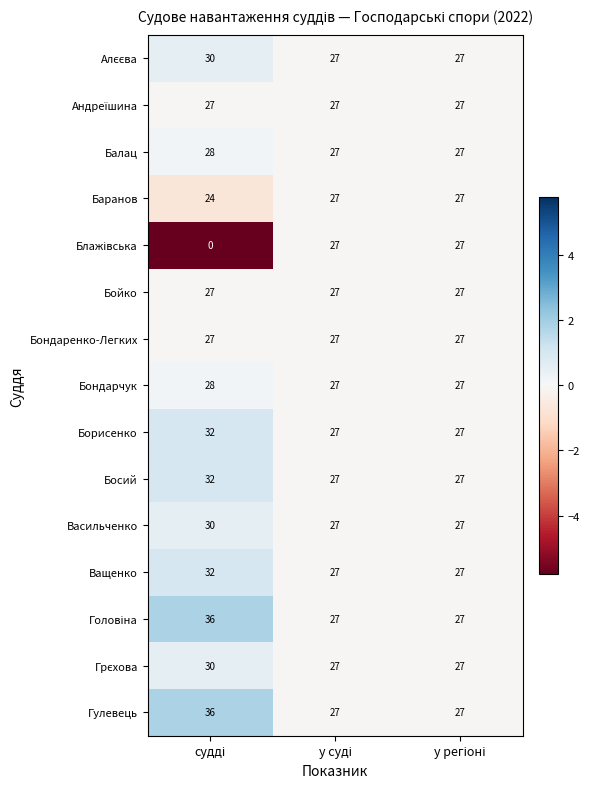

At how many categories does at least one series exceed 9?

3